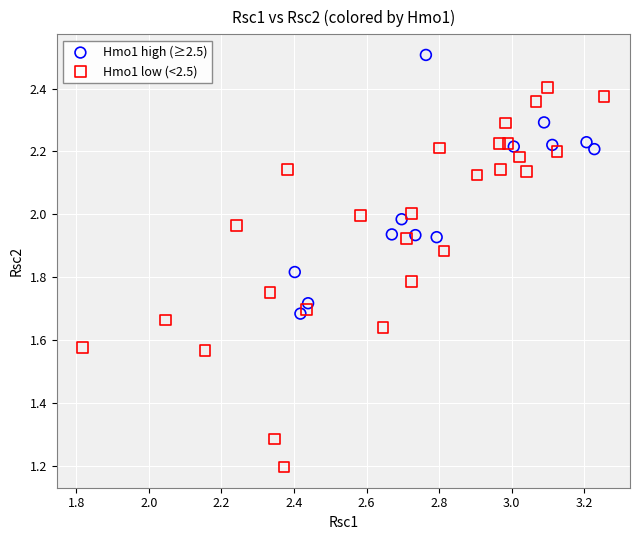

Which series reaches the maximum Y coordinate?

Hmo1 high (≥2.5)